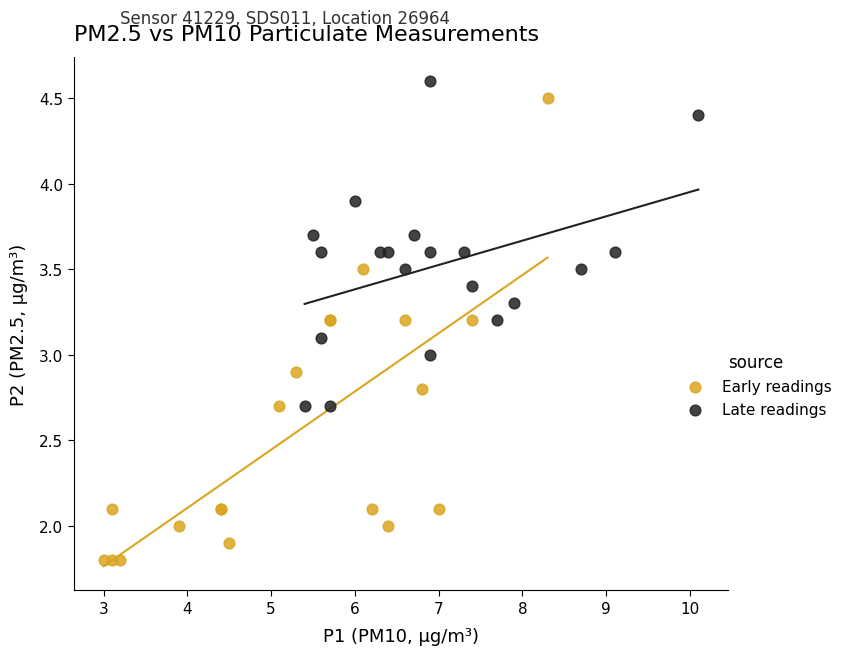

Which series contains the lowest Y value?

Early readings